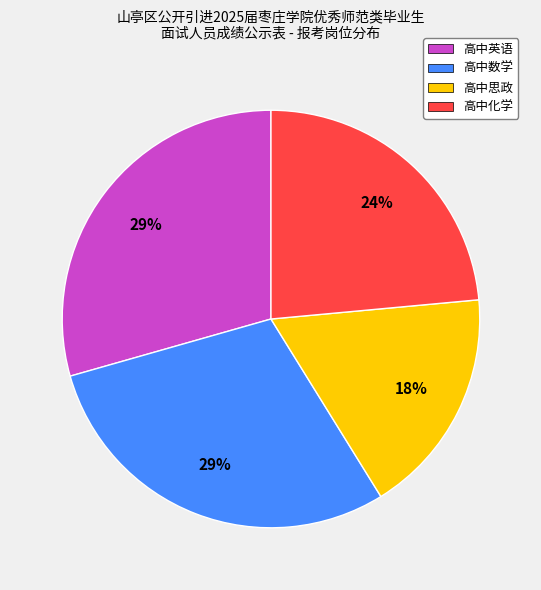

Is there a majority slice in this chart?

No